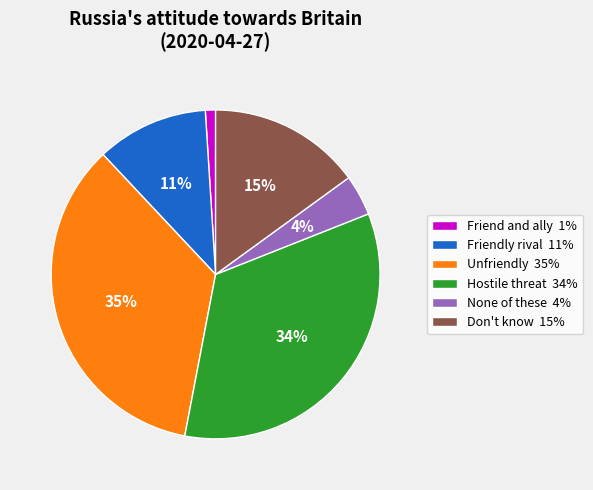

Which slice is the largest?

Unfriendly